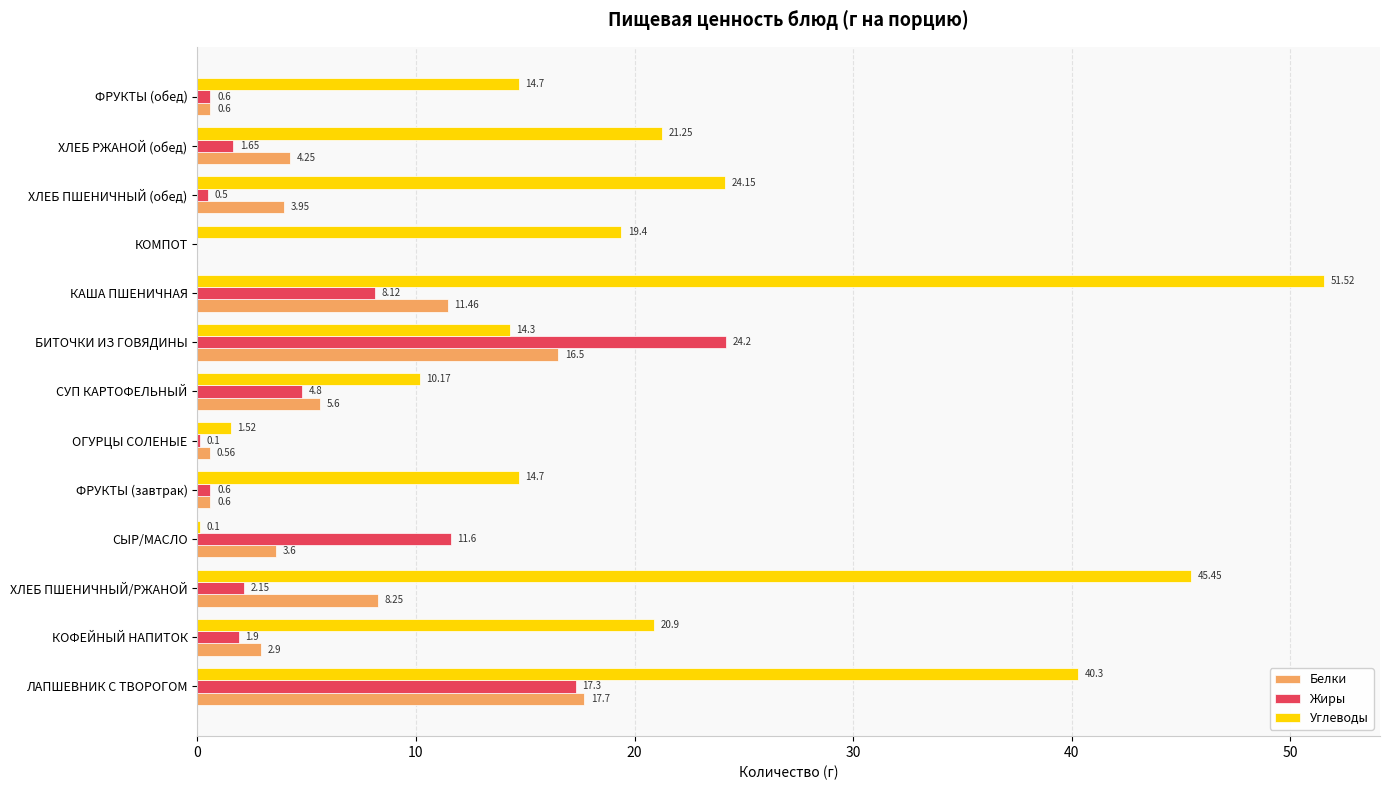

At which category is the sum across all series the highest?

ЛАПШЕВНИК С ТВОРОГОМ